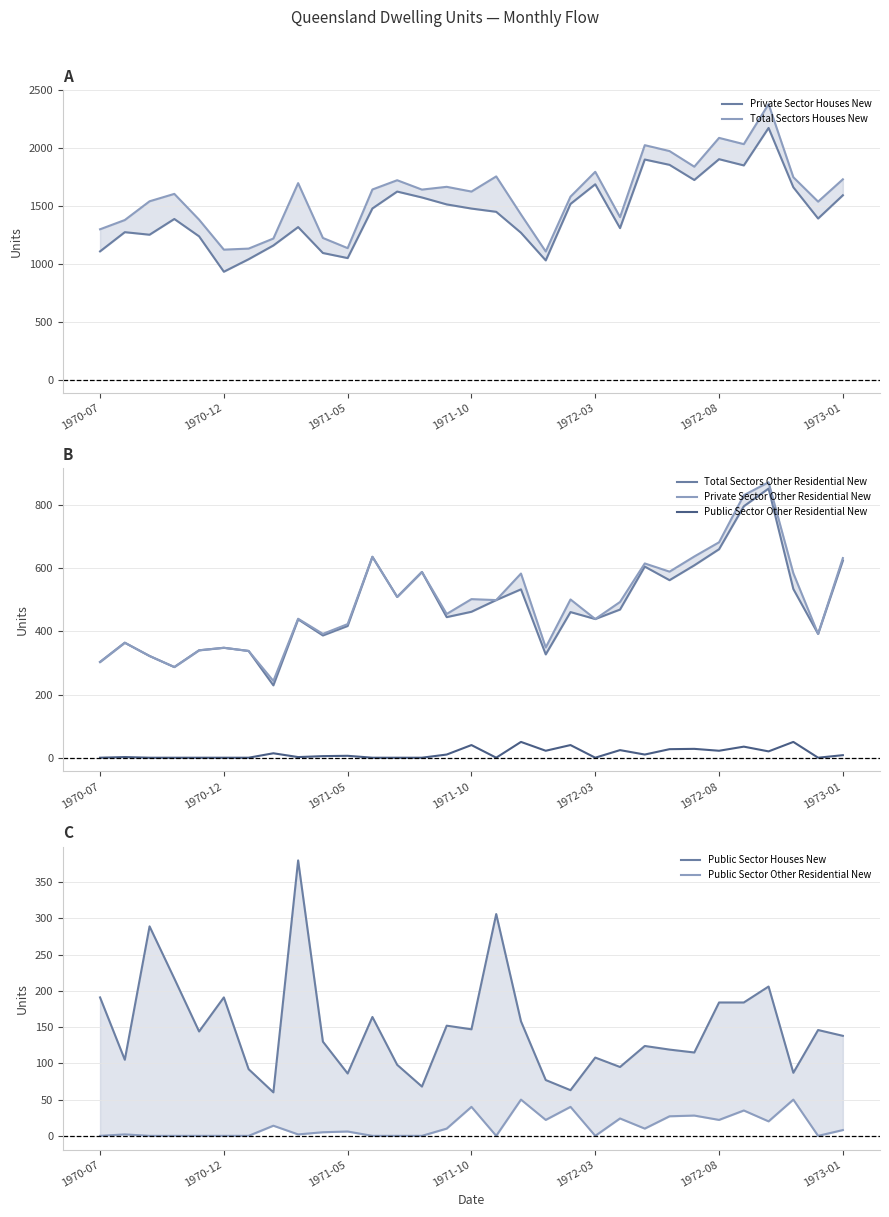

True or false: Public Sector Other Residential New and Public Sector Houses New cross at least once.

False